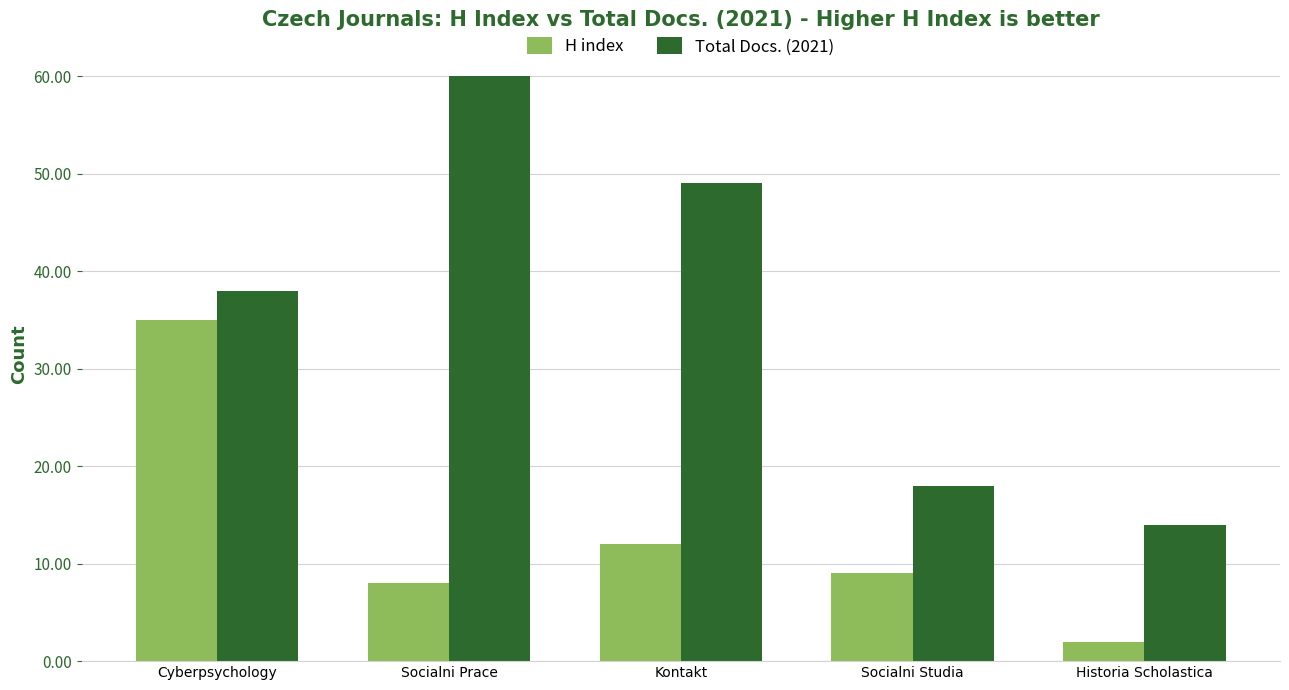

What is the value of the H index bar at the 4th from the left?

9